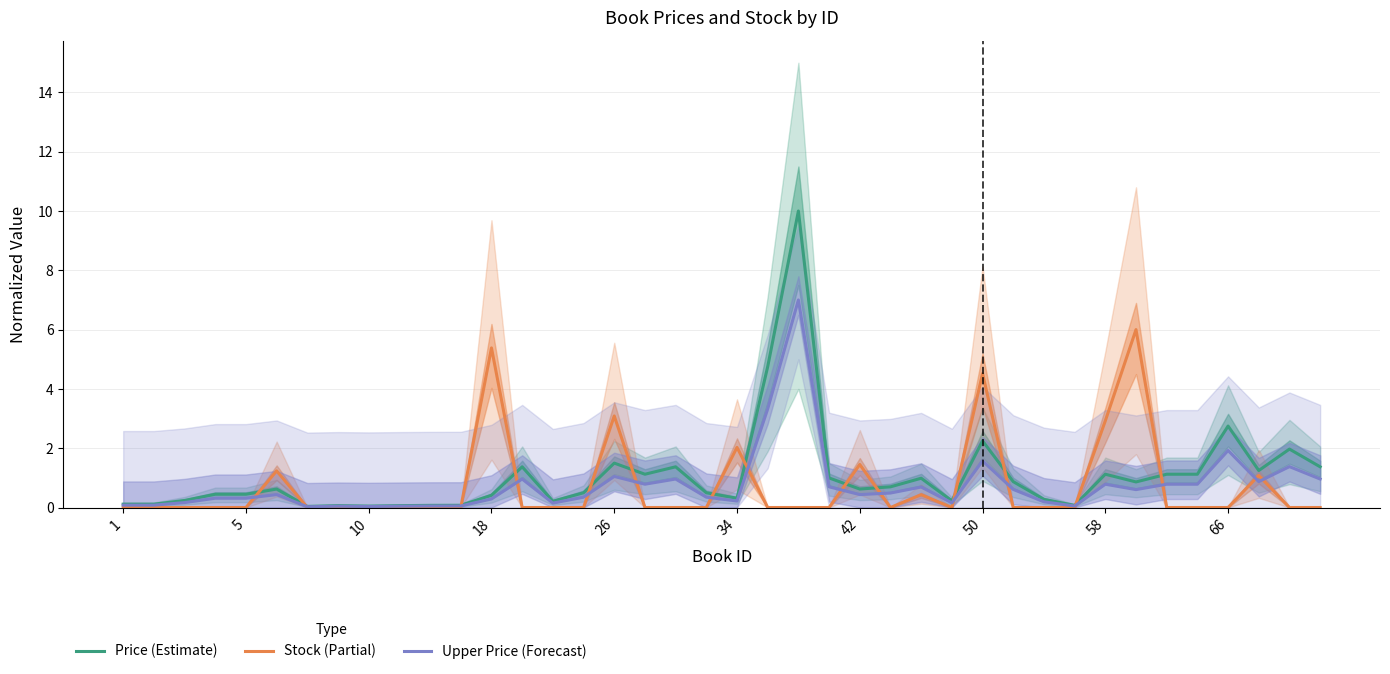

Which series ends up on top after the final intersection of Upper Price (Forecast) and Stock (Partial)?

Upper Price (Forecast)